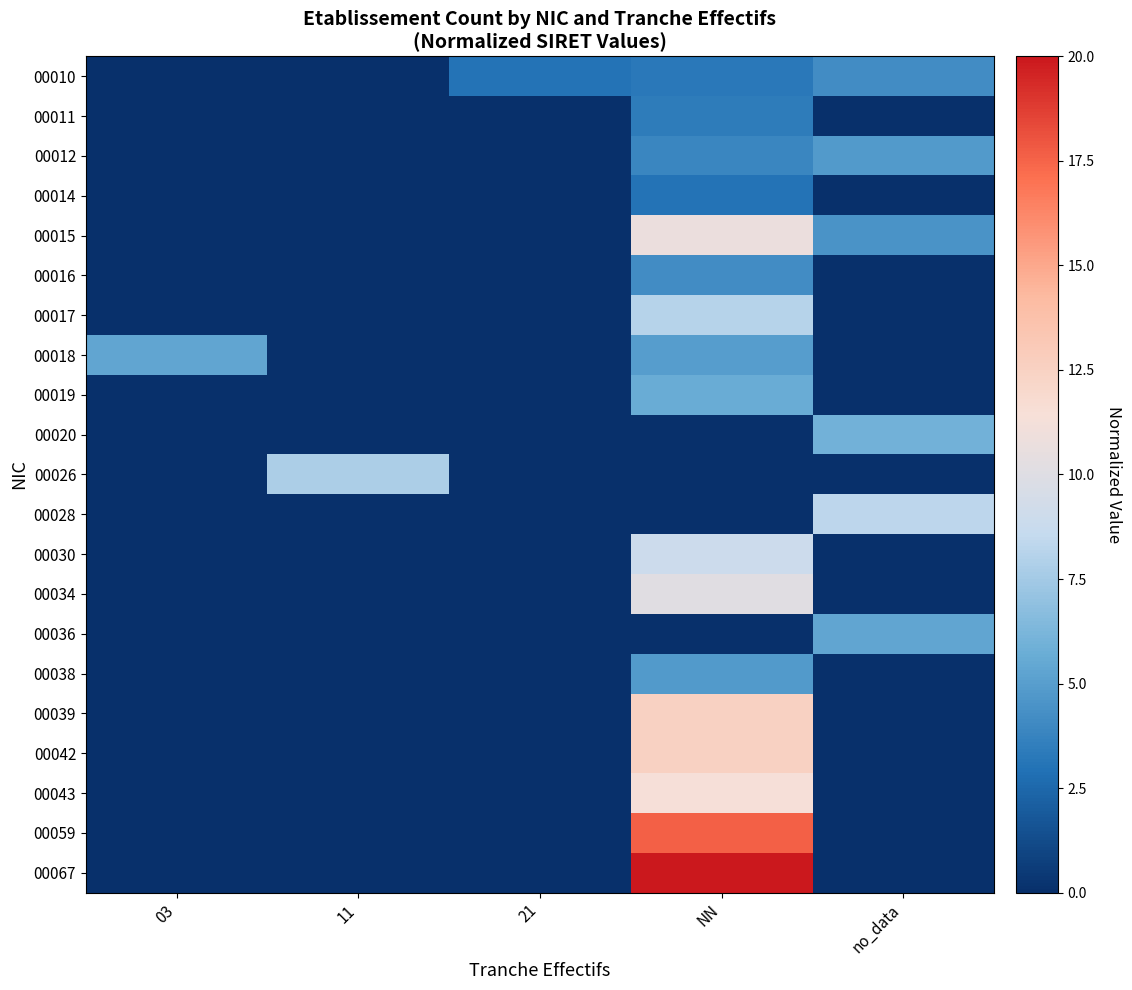

What is the spread (max minus min) of values at 11?

7.8